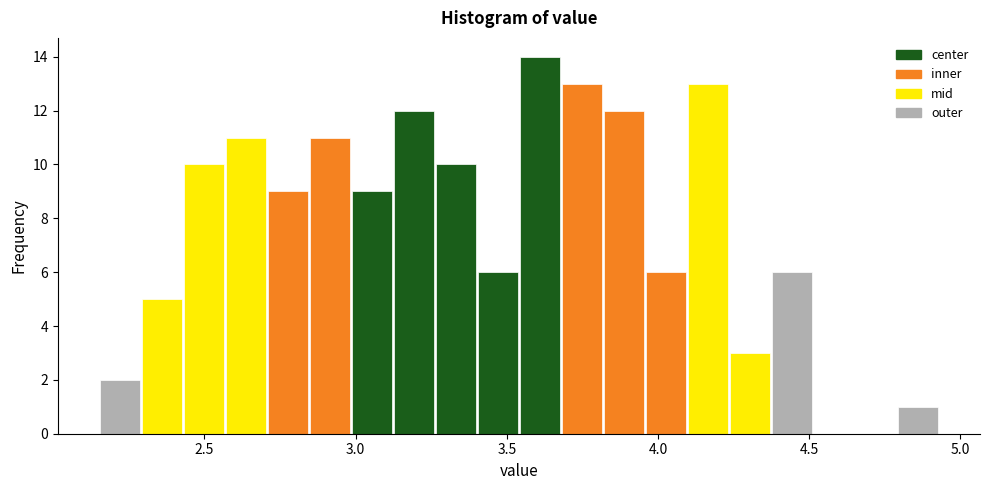

Around what value on the x-axis is the tallest bar? Give the approximate position of its centre, as read against the axis.

3.60